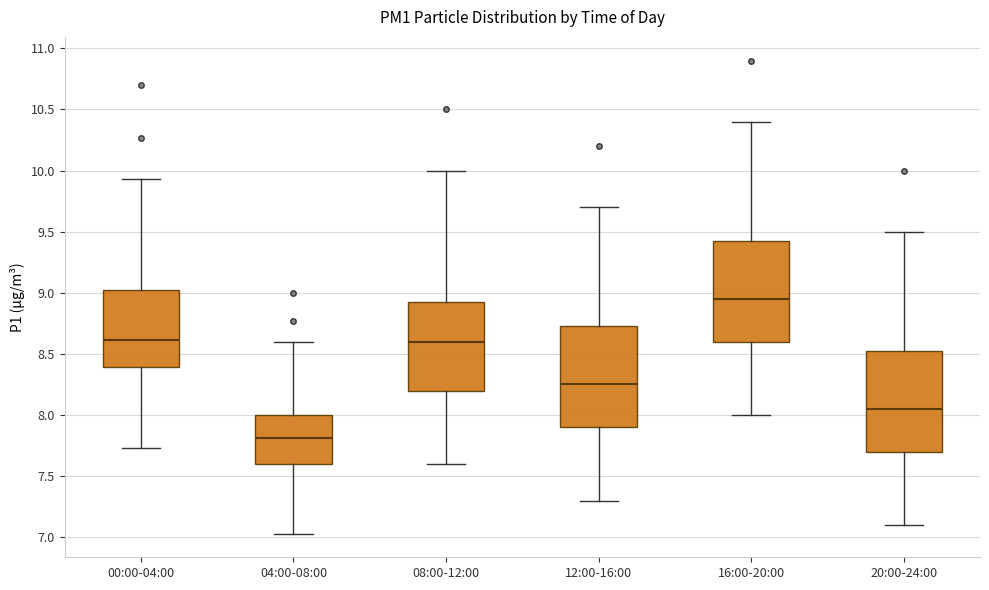

Where is the lower edge of the box for 00:00-04:00 on the y-axis? The values are not printed on the chart, so give them approximately, as read against the axis.

8.40